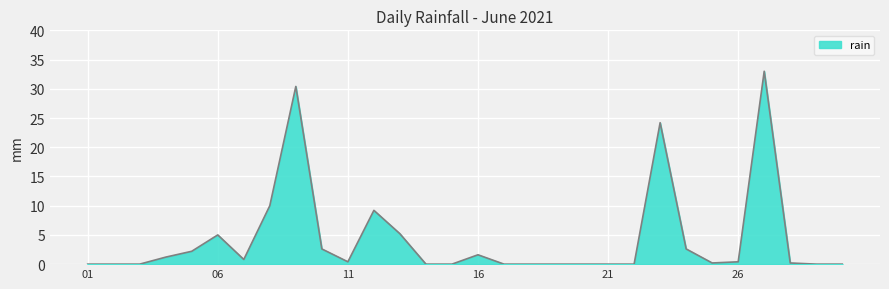

What is the maximum value shown in the chart?

33.0